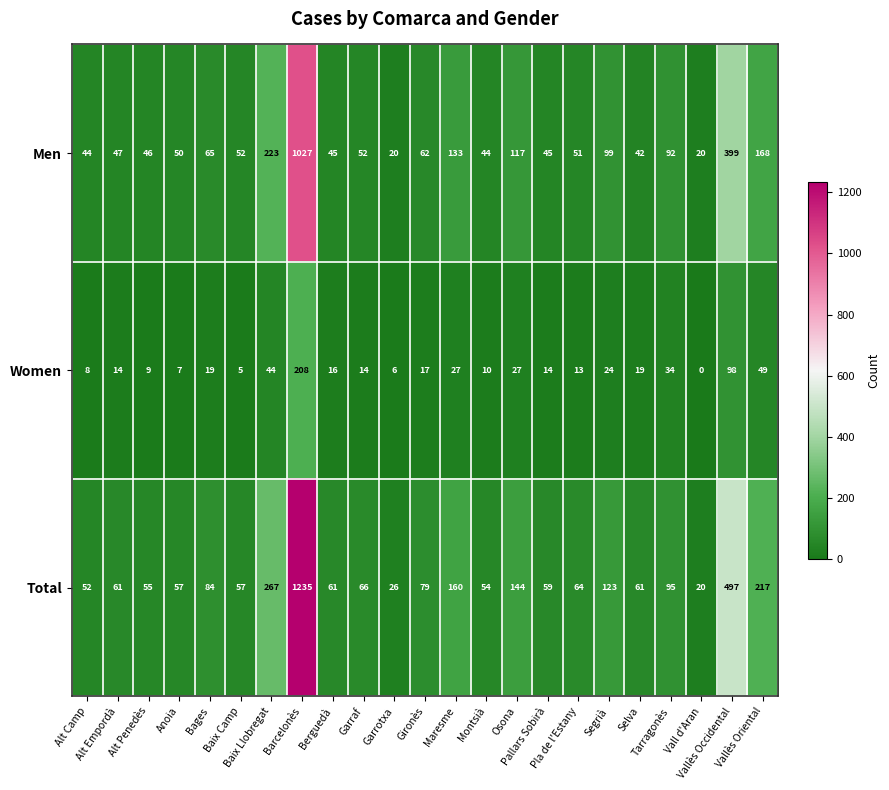

Which series has the widest spread of values?

Total